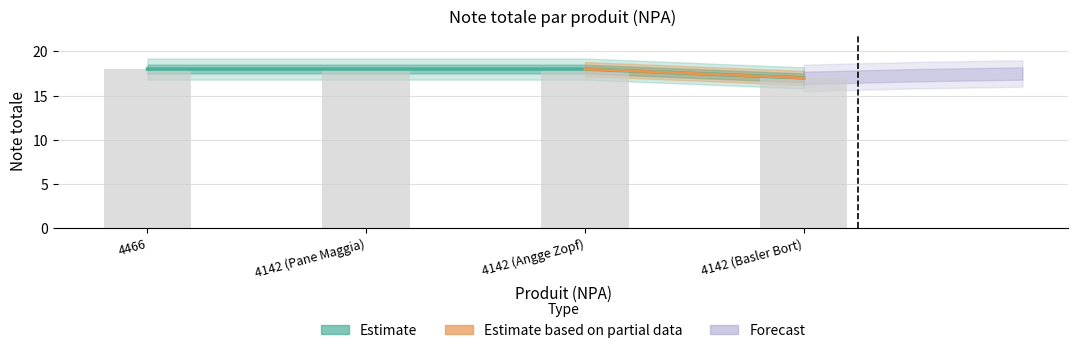

How many categories are shown in the chart?

4